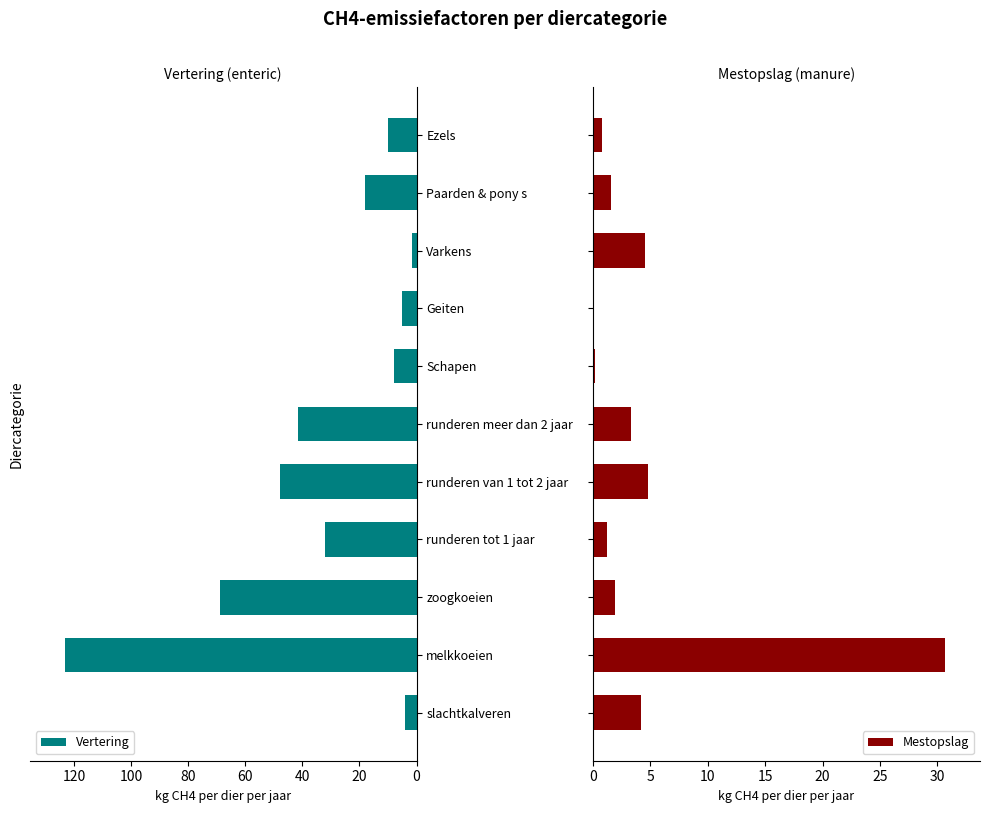

How many bars are there in each group?

2